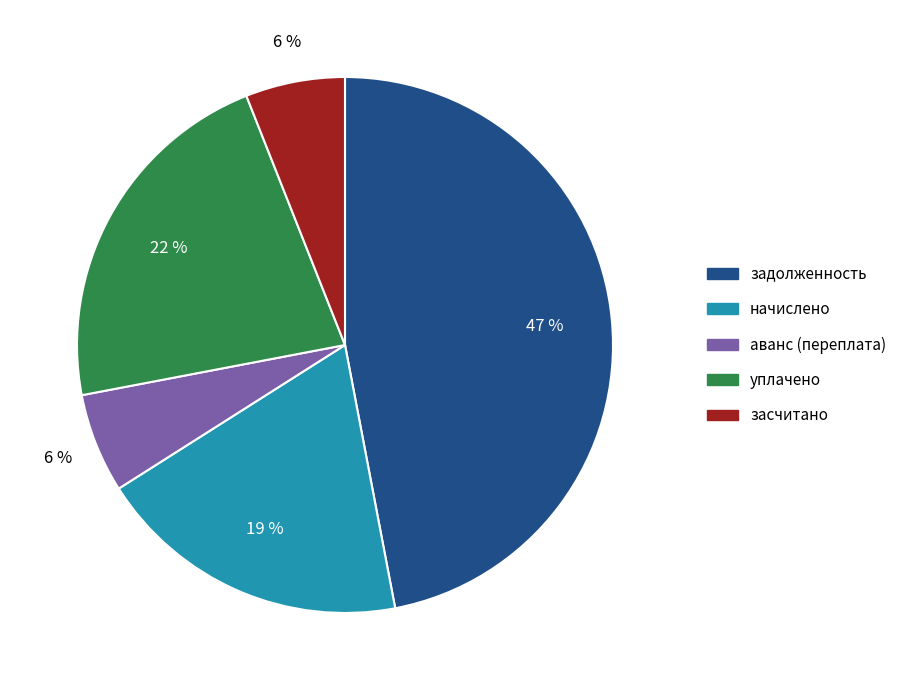

Between задолженность and уплачено, which is larger?

задолженность